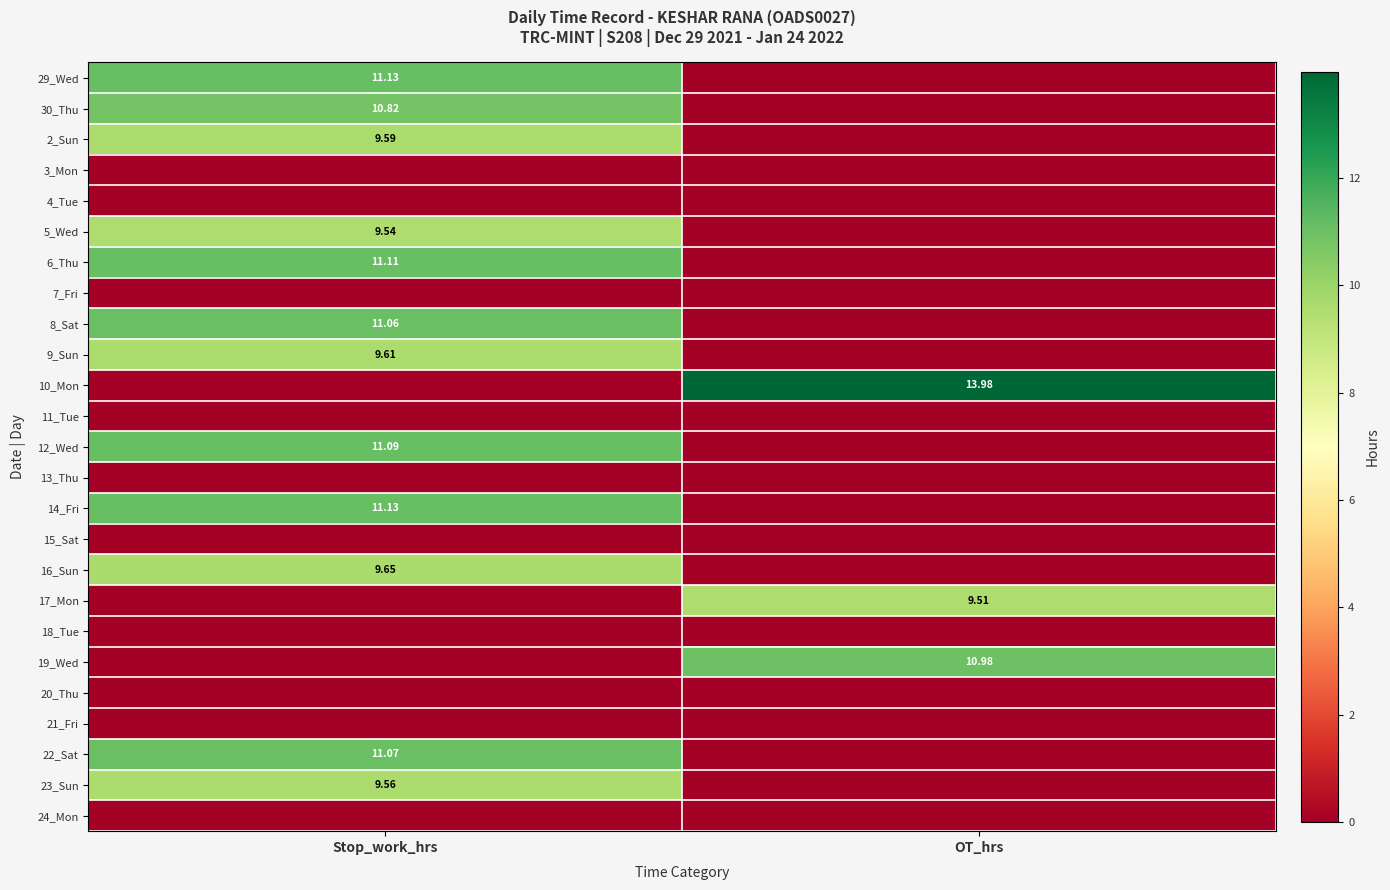

Which series has the largest total across all categories?

10_Mon